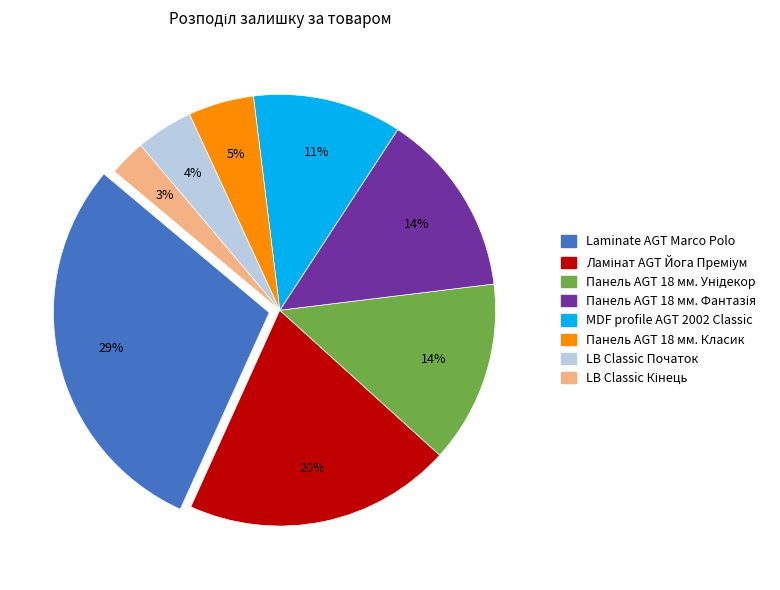

Is it true that Панель AGT 18 мм. Класик is 10% of the pie?

False